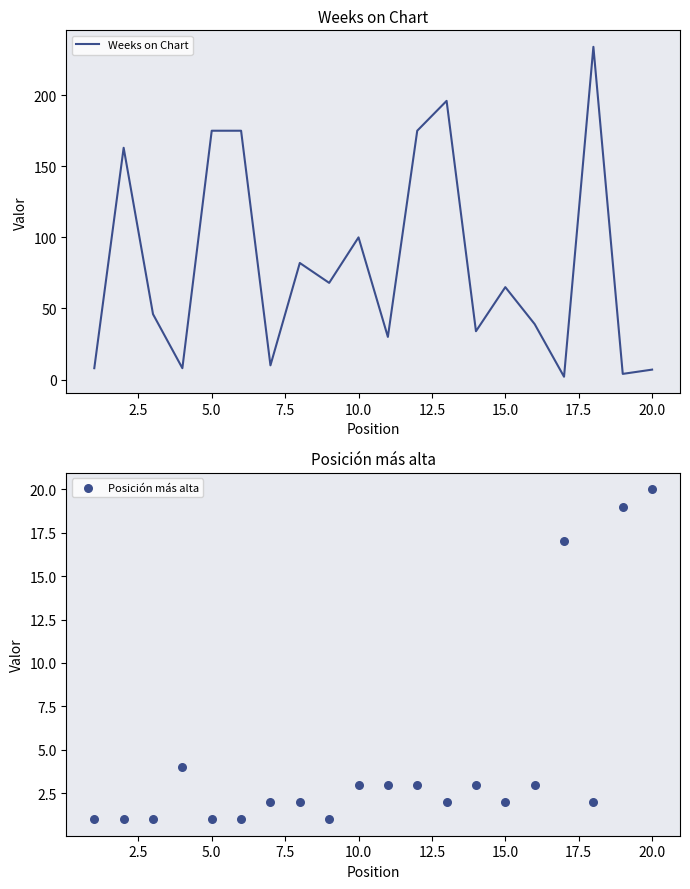

Which series has the largest total across all categories?

Weeks on Chart